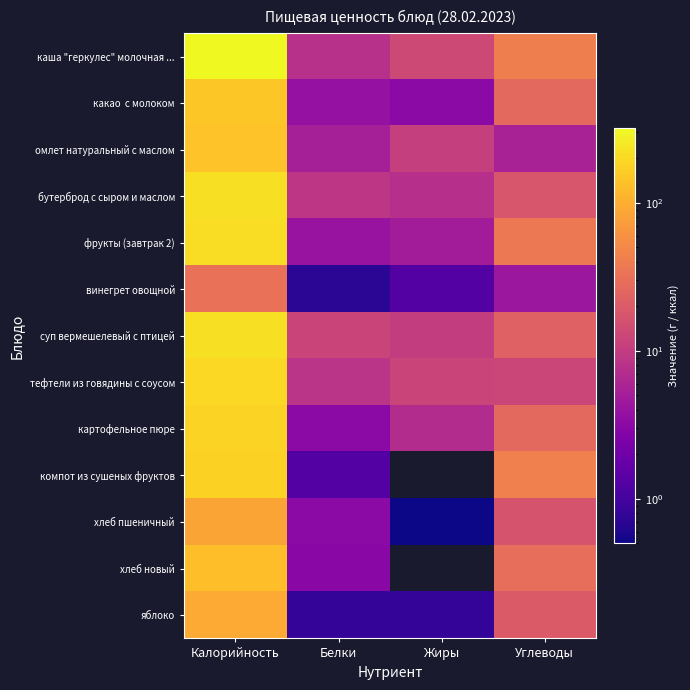

Which has a higher value, Углеводы or Жиры?

Углеводы